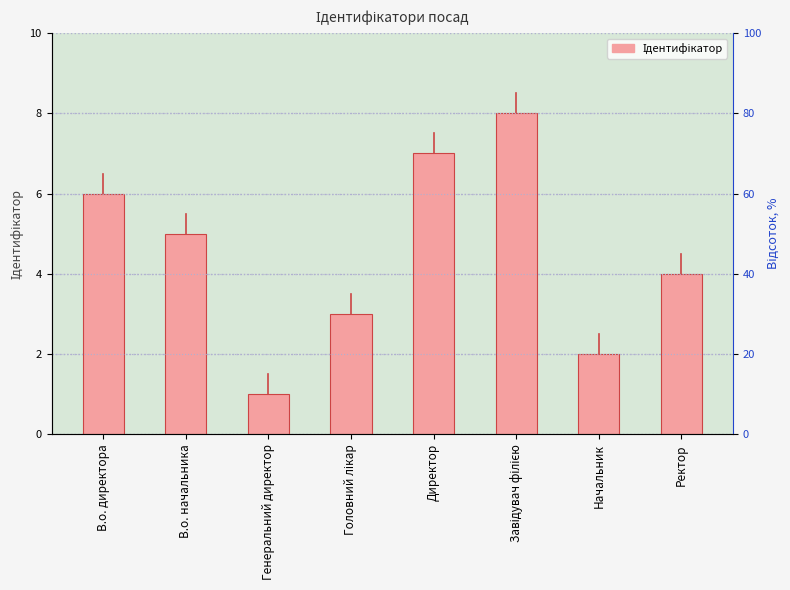

Reading right to left, list all the values displayed in this chart.

4	2	8	7	3	1	5	6